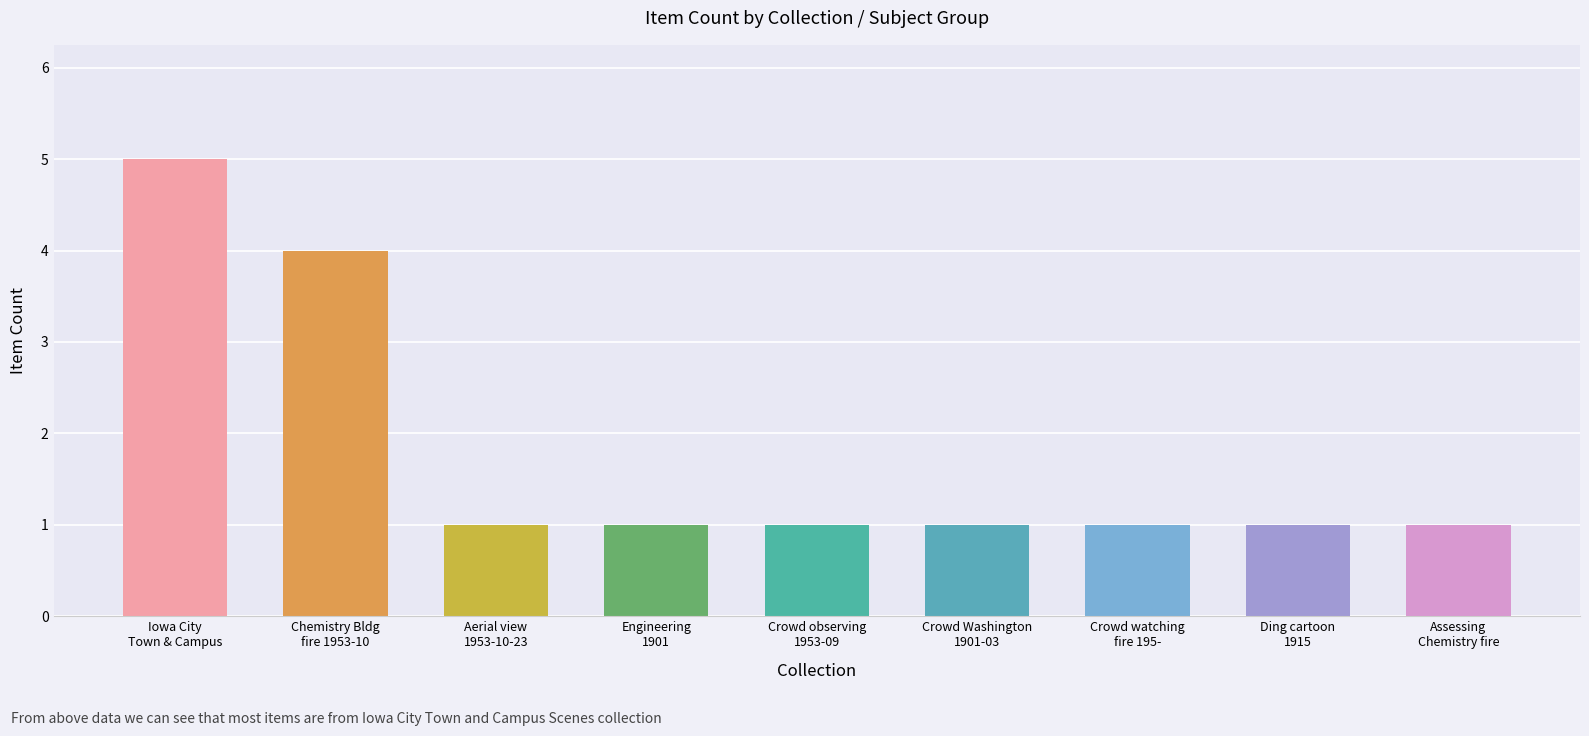

How many categories are shown in the chart?

9